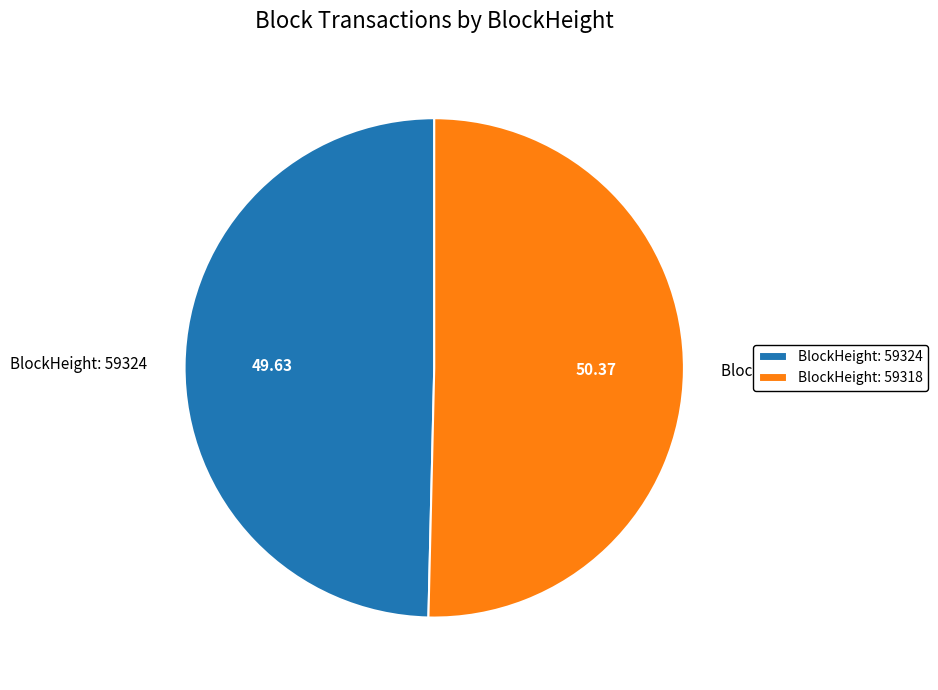

Rank the categories by value from lowest to highest.

BlockHeight: 59324, BlockHeight: 59318